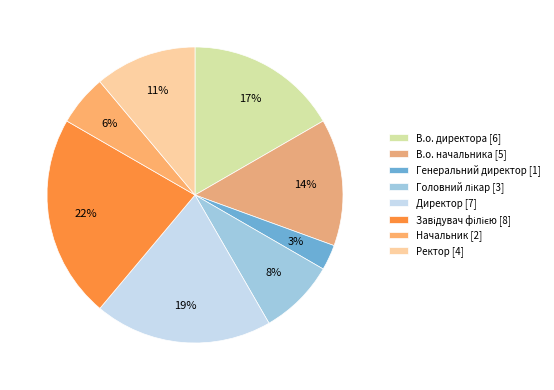

Which has a higher value, Ректор or В.о. начальника?

В.о. начальника